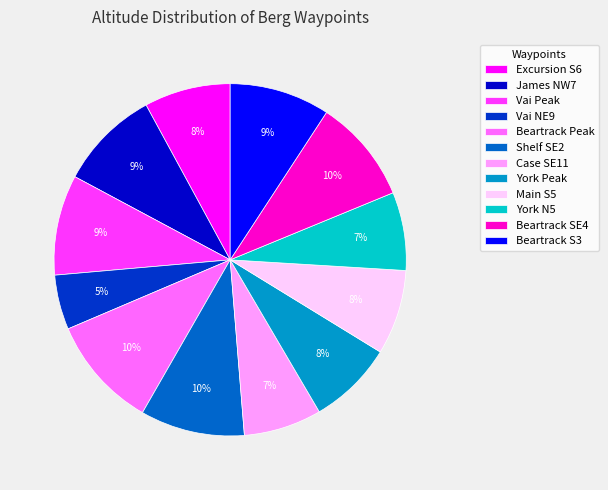

Which has a higher value, Excursion S6 or Vai NE9?

Excursion S6